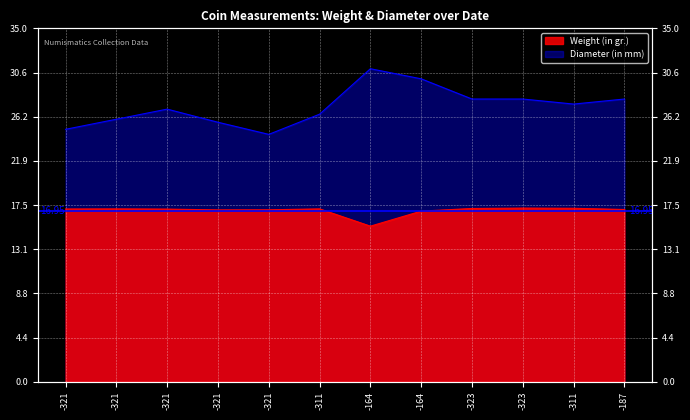

List the series in order of their peak value, lowest first.

Weight (in gr.), Diameter (in mm)